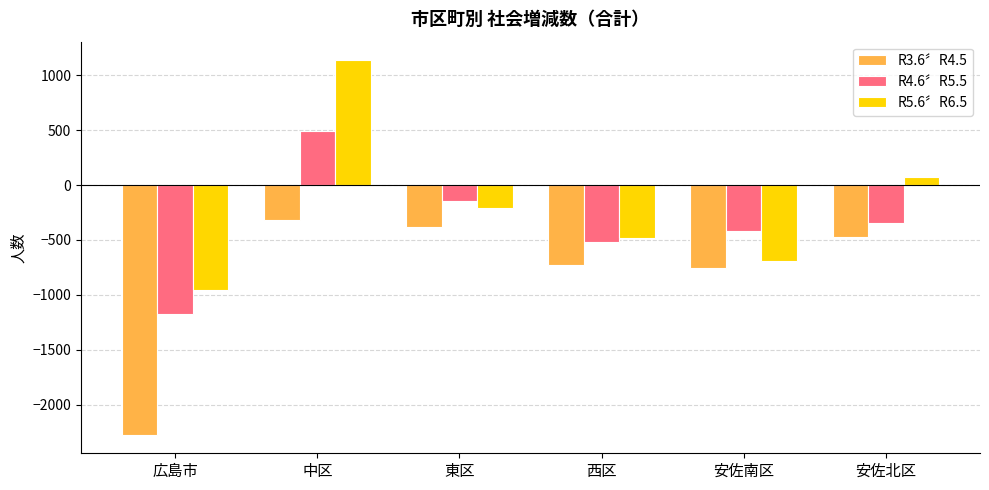

At which label is R5.6〞R6.5 closest to 90?

安佐北区